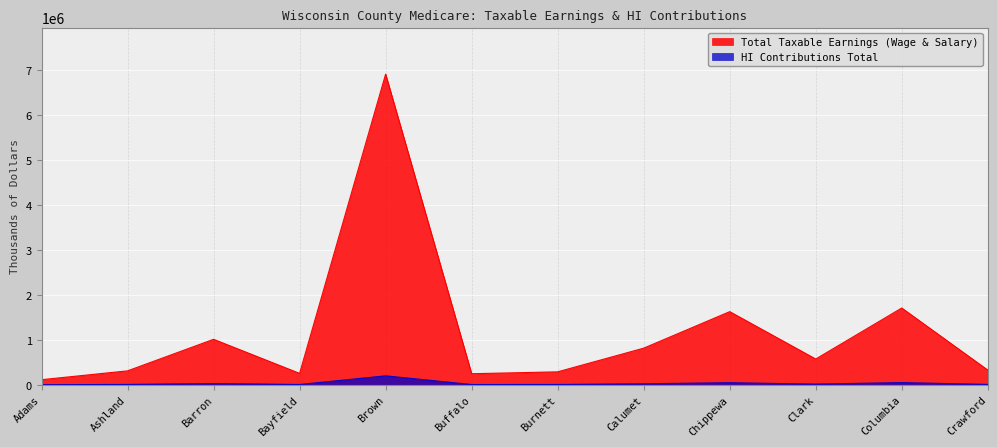

What is the difference between the second highest and minimum values in the Total Taxable Earnings (Wage & Salary) series?

1592366